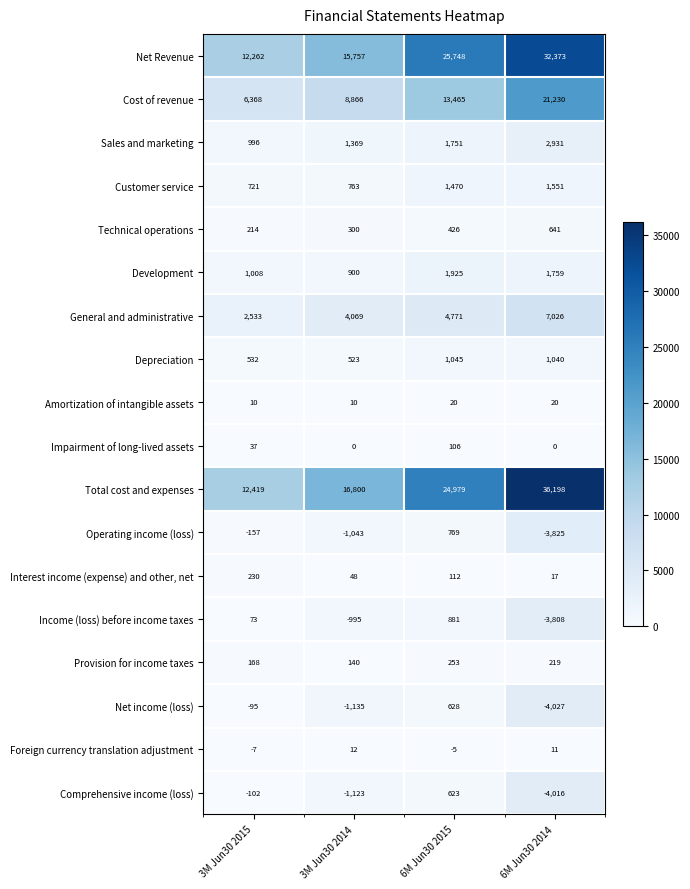

How many data points in Foreign currency translation adjustment are less than 11?

2